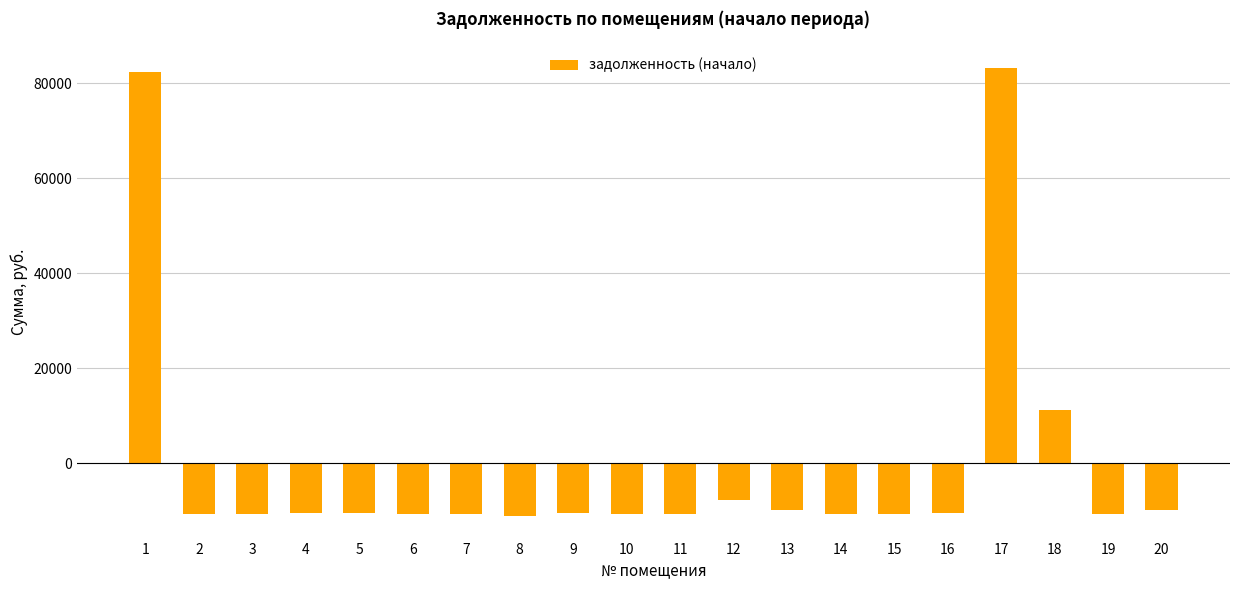

How many values are below zero?

17